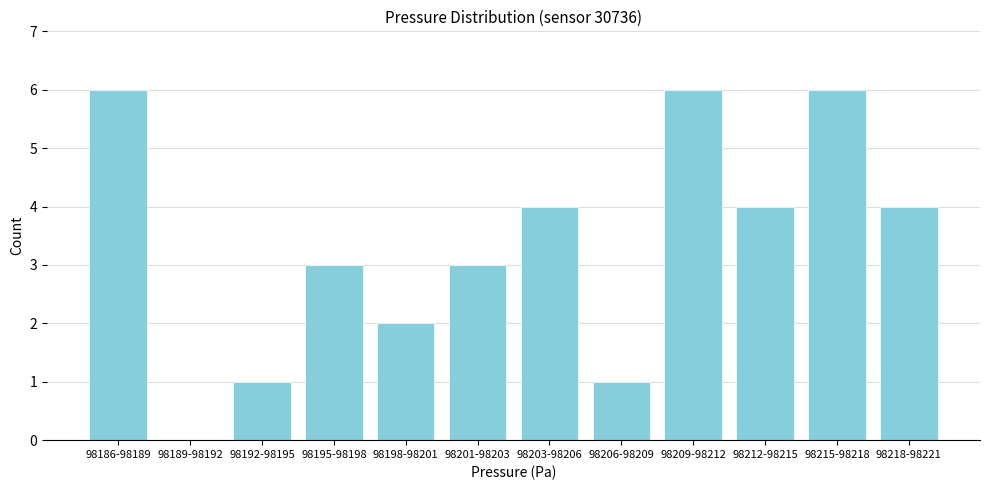

Reading left to right, what are all the values shown in this chart?

98186-98189=6	98189-98192=0	98192-98195=1	98195-98198=3	98198-98201=2	98201-98203=3	98203-98206=4	98206-98209=1	98209-98212=6	98212-98215=4	98215-98218=6	98218-98221=4